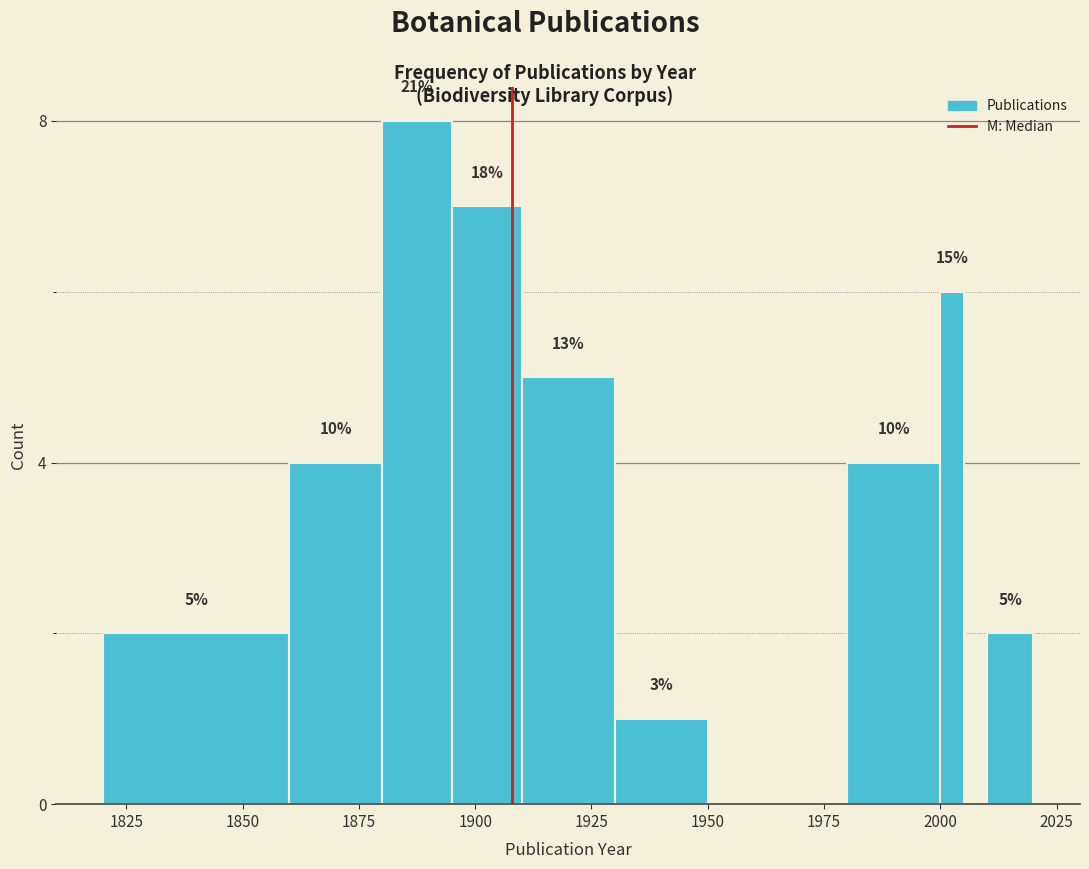

Around what value on the x-axis is the tallest bar? Give the approximate position of its centre, as read against the axis.

1890